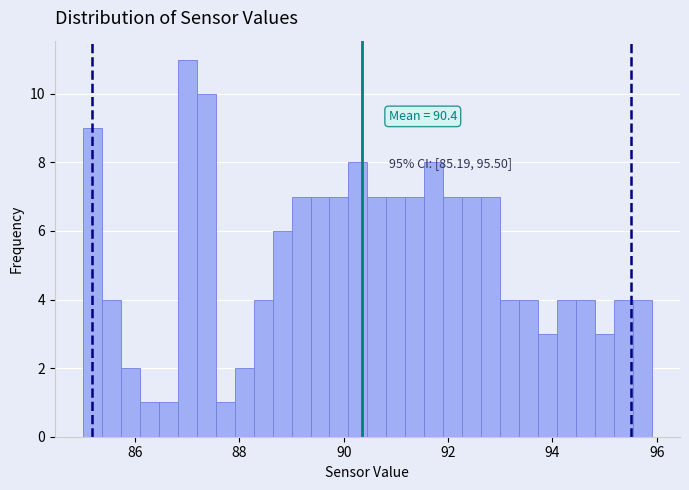

Read against the x-axis, roughly where is the centre of the tallest bar?

87.0